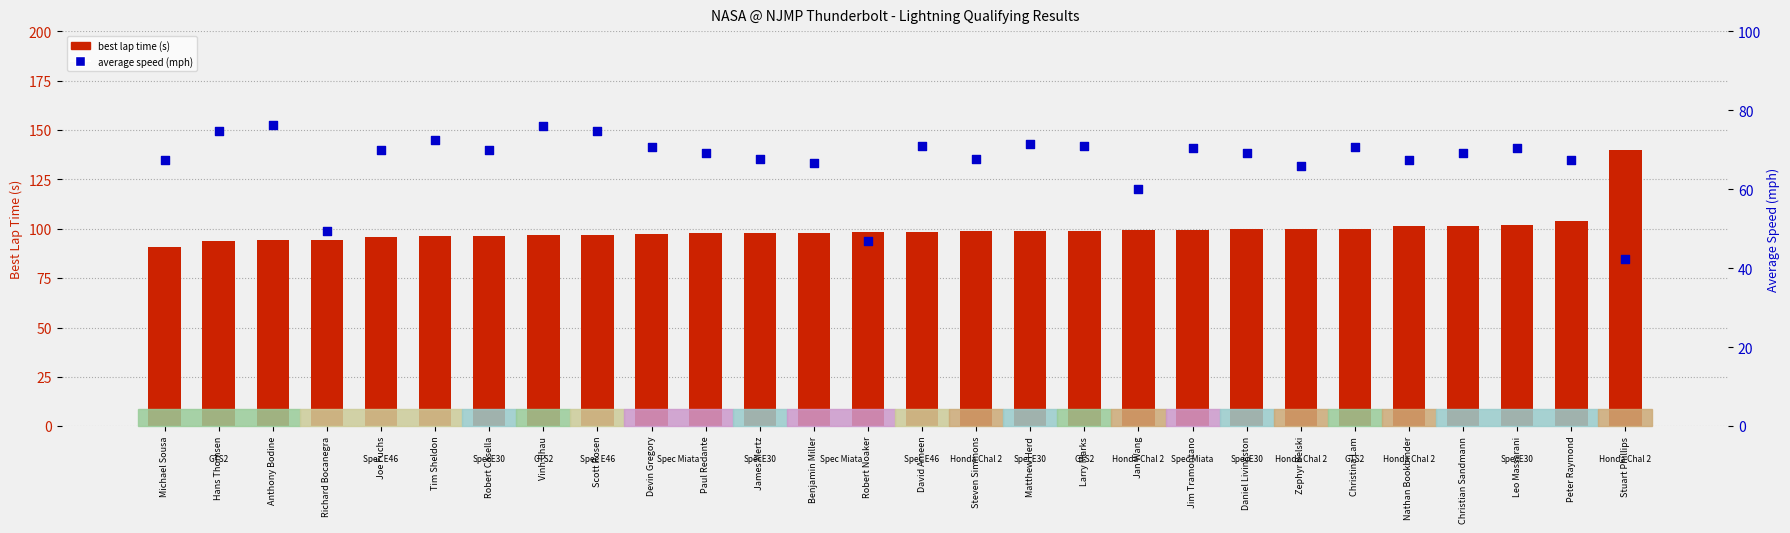

Is the value of best lap time (s) at Benjamin Miller greater than the value of average speed (mph) at Christina Lam?

Yes